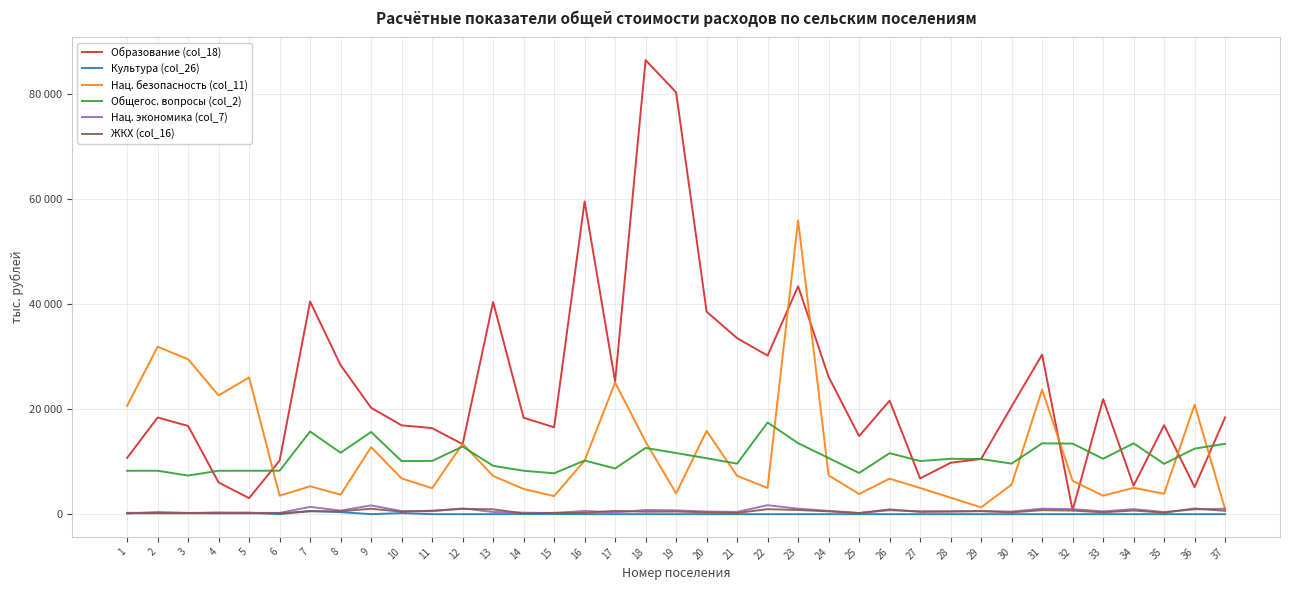

Between which two adjacent categories do Культура (col_26) and Нац. экономика (col_7) first intersect?

1 and 2